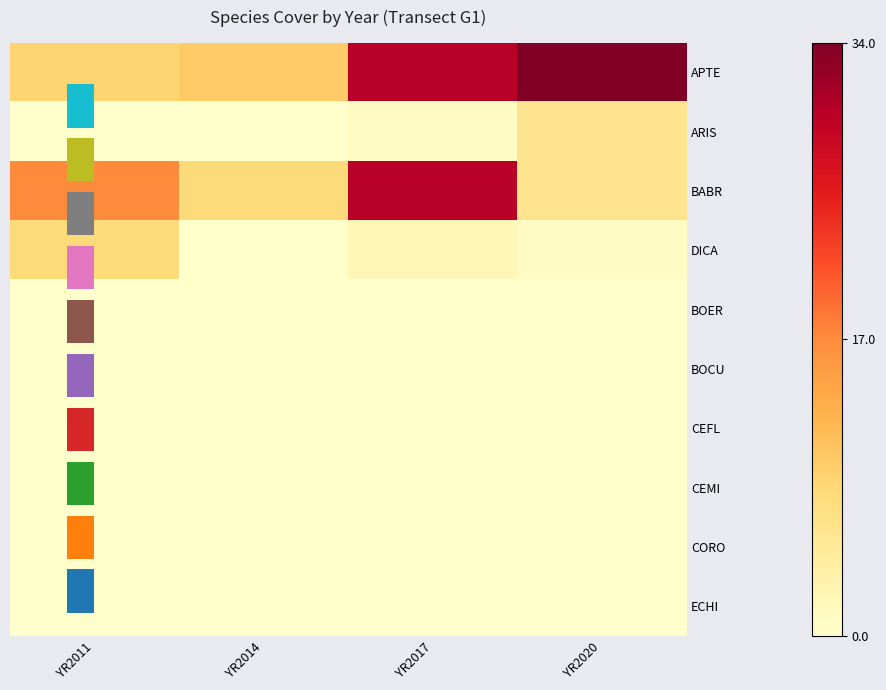

What is the difference between the second highest and second lowest values in the BABR series?

9